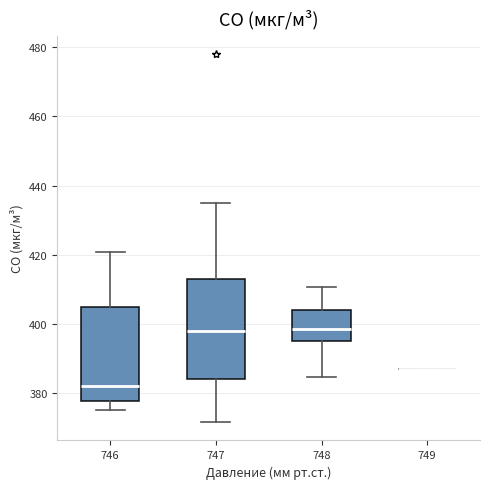

Reading left to right, transcribe this box plot: for each box, give where its median line is, the range the box spans, and where its two whiskers end, as read against the y-axis. The values are not printed on the chart, so give them approximately, as read against the axis.

746: median 382, box 378 to 406, whiskers 376 to 420
747: median 398, box 384 to 412, whiskers 372 to 436
748: median 398, box 396 to 404, whiskers 384 to 410
749: box collapsed to a line at 386, whiskers 386 to 386